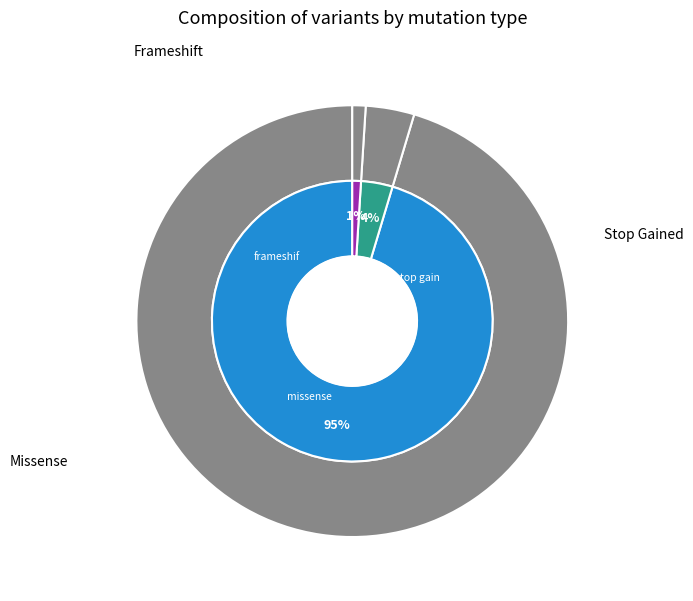

Which category has the smallest portion of the pie?

frameshift